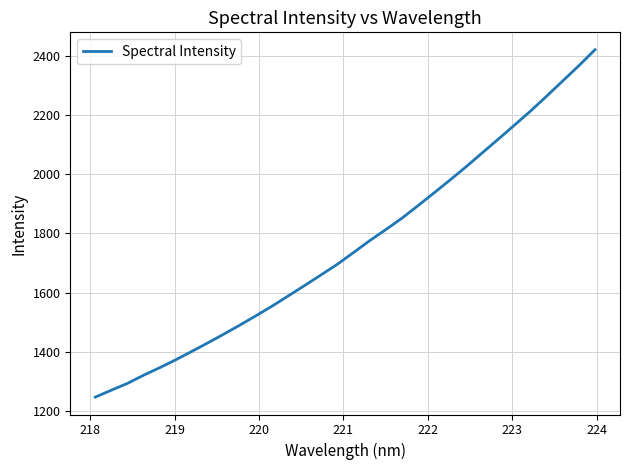

Is this an area chart (filled region under the line)?

No